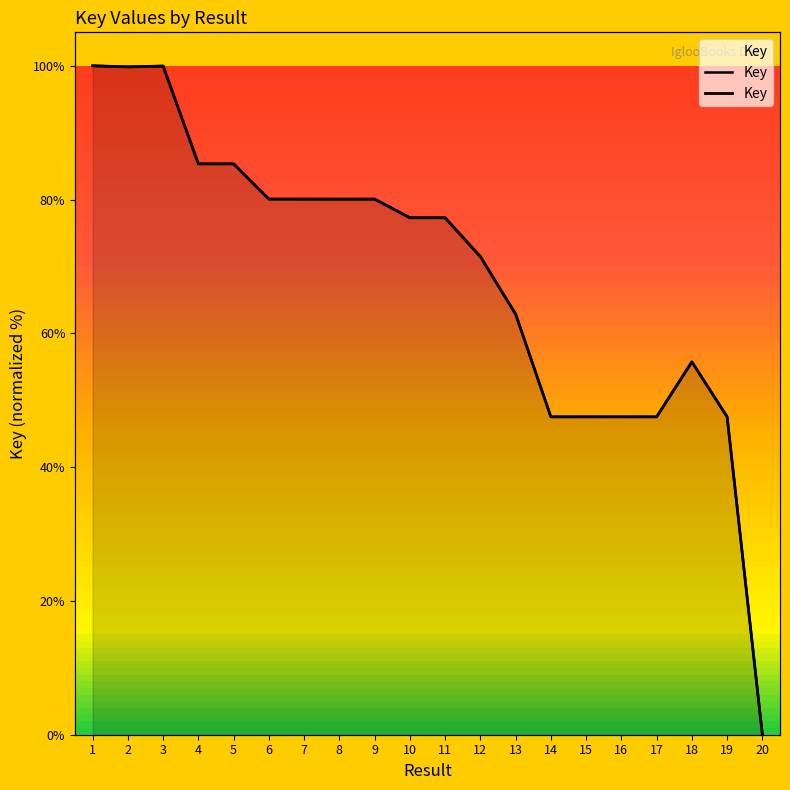

True or false: the data has more than 0 interior local peaks.

True